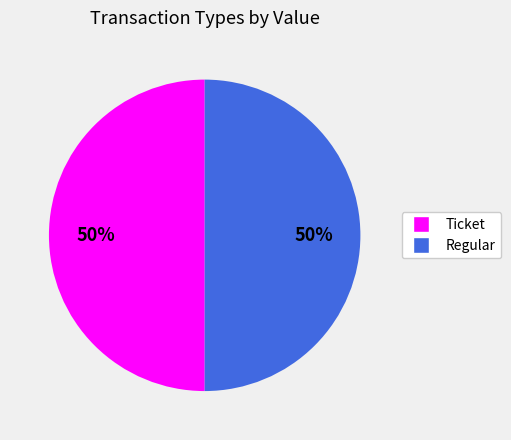

Is it true that Ticket is 1% of the pie?

False